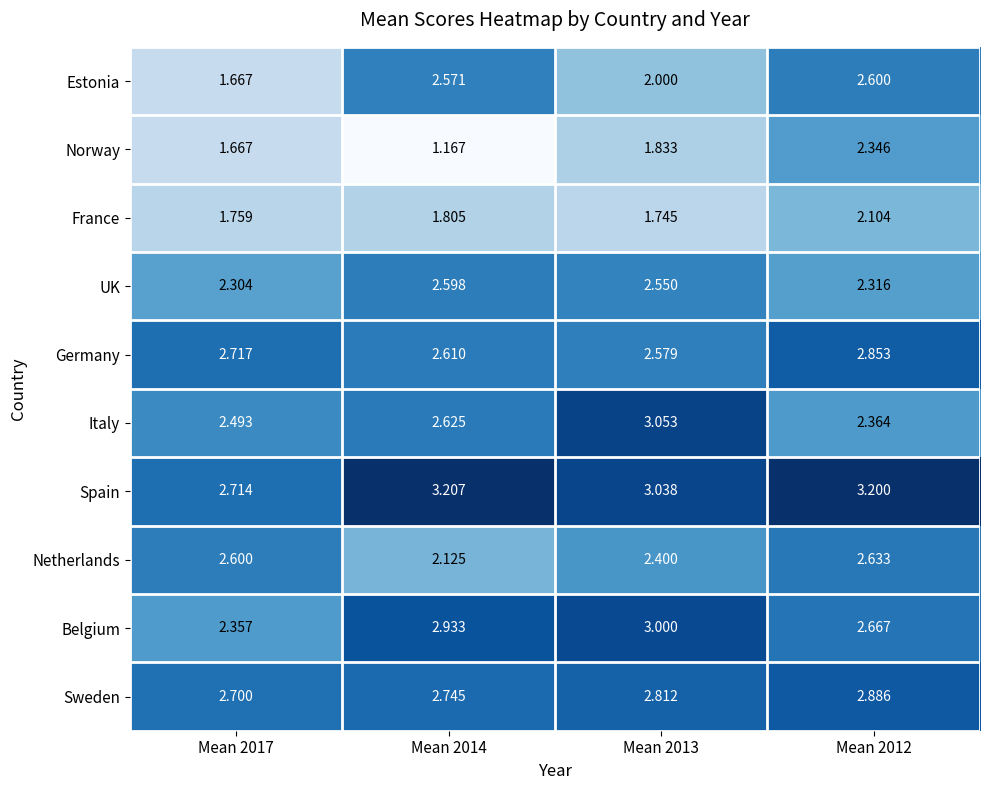

At how many categories does at least one series exceed 1?

4